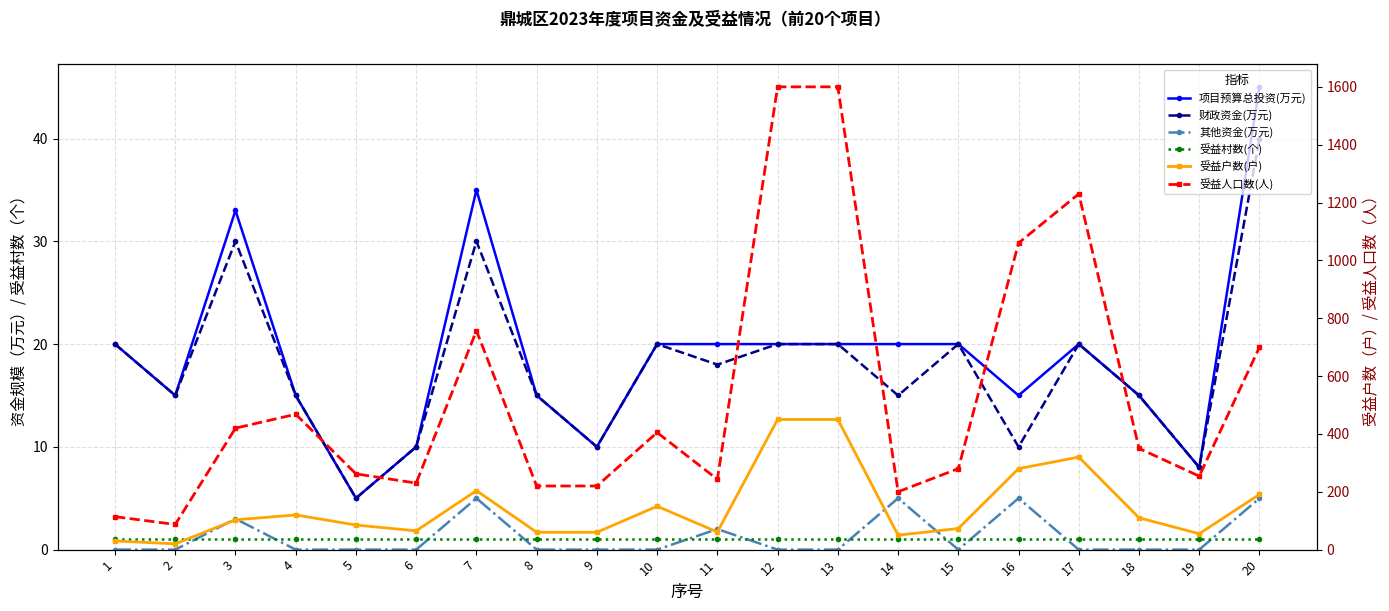

True or false: 受益村数(个) and 受益人口数(人) cross at least once.

False